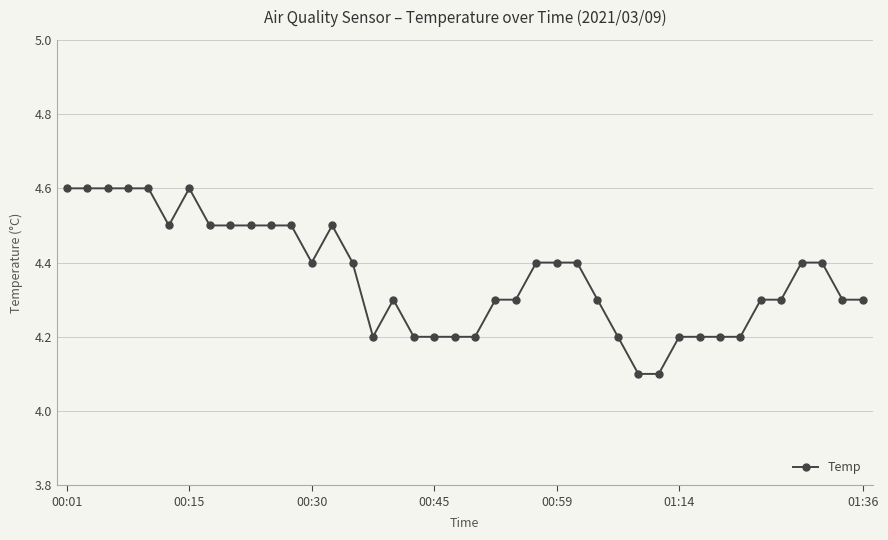

What is the maximum value shown in the chart?

4.6